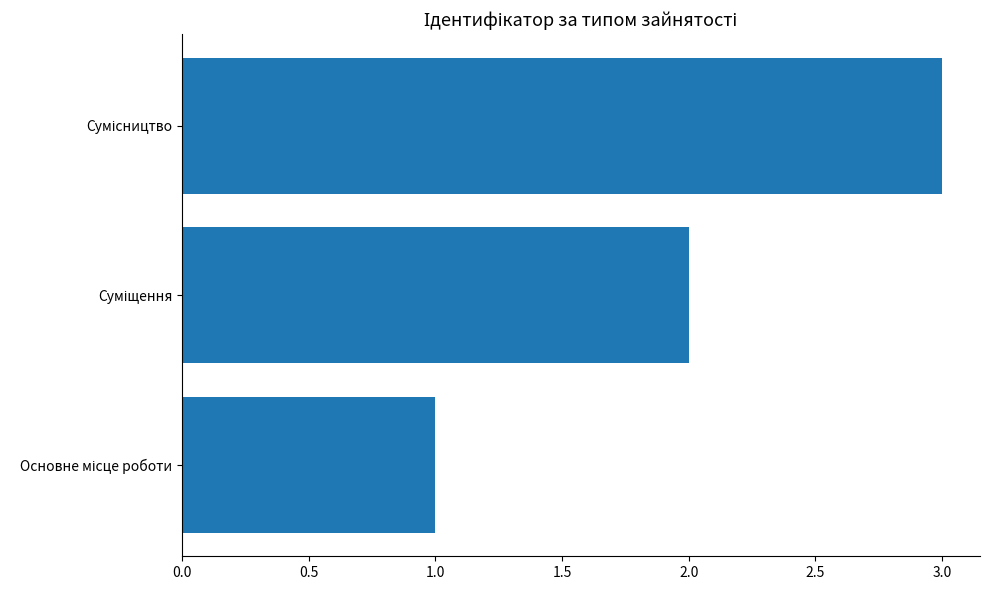

What is the greatest value displayed?

3